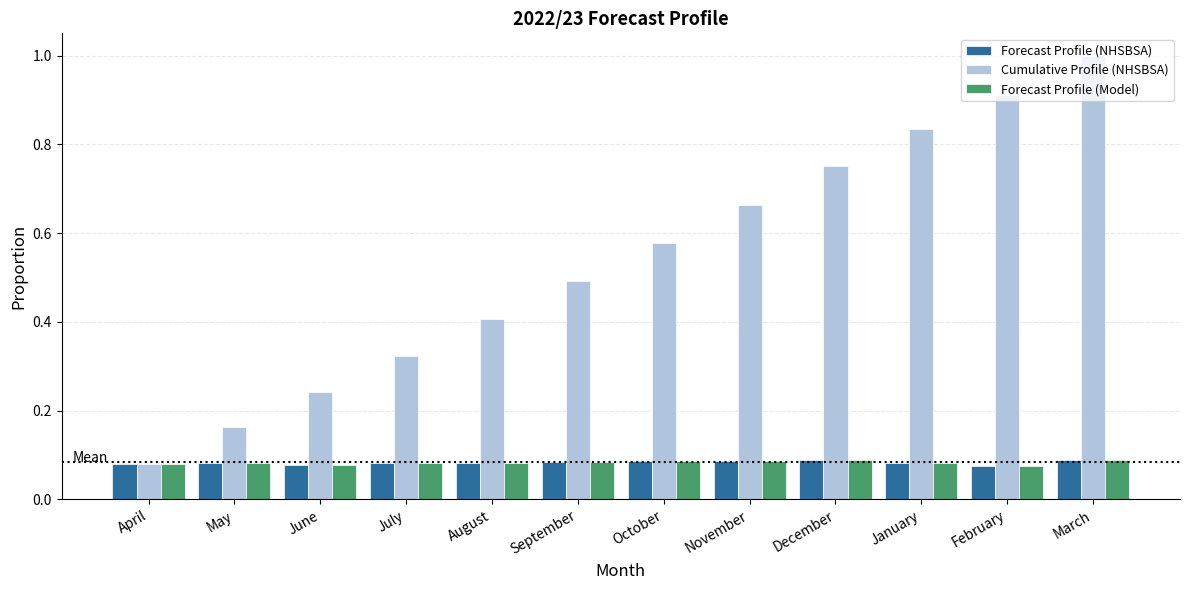

True or false: Forecast Profile (Model) has a value of 0.0 at August.

False